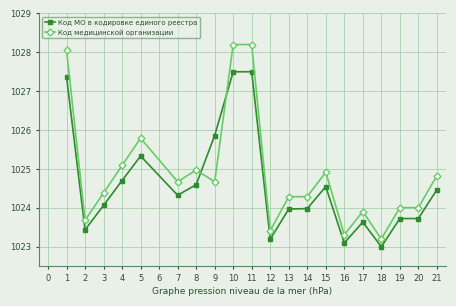

At which category does Код МО в кодировке единого реестра reach its first local peak?

5